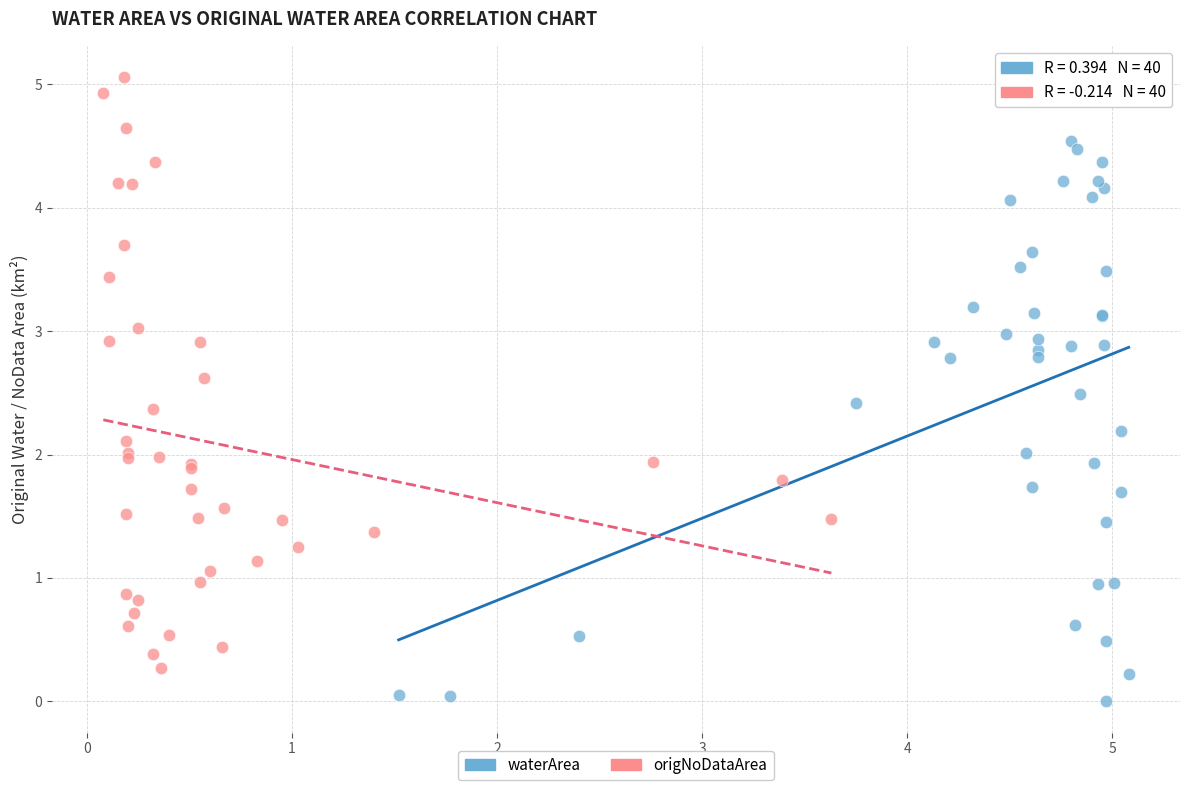

Which series contains the highest Y value?

origNoDataArea